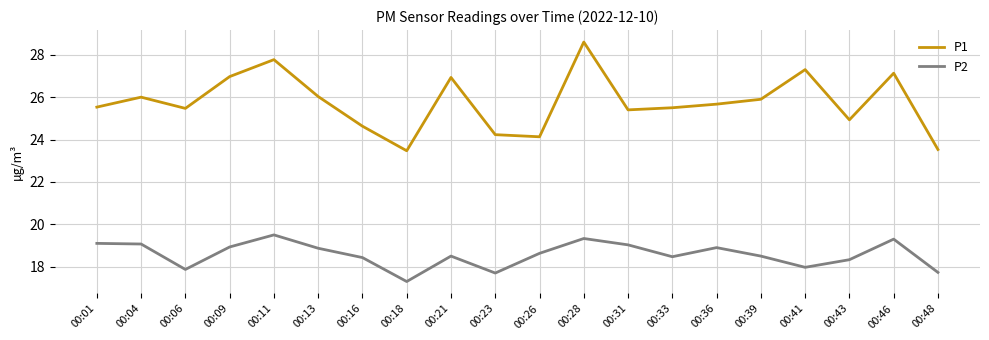

What is the spread (max minus min) of values at 00:31?

6.4